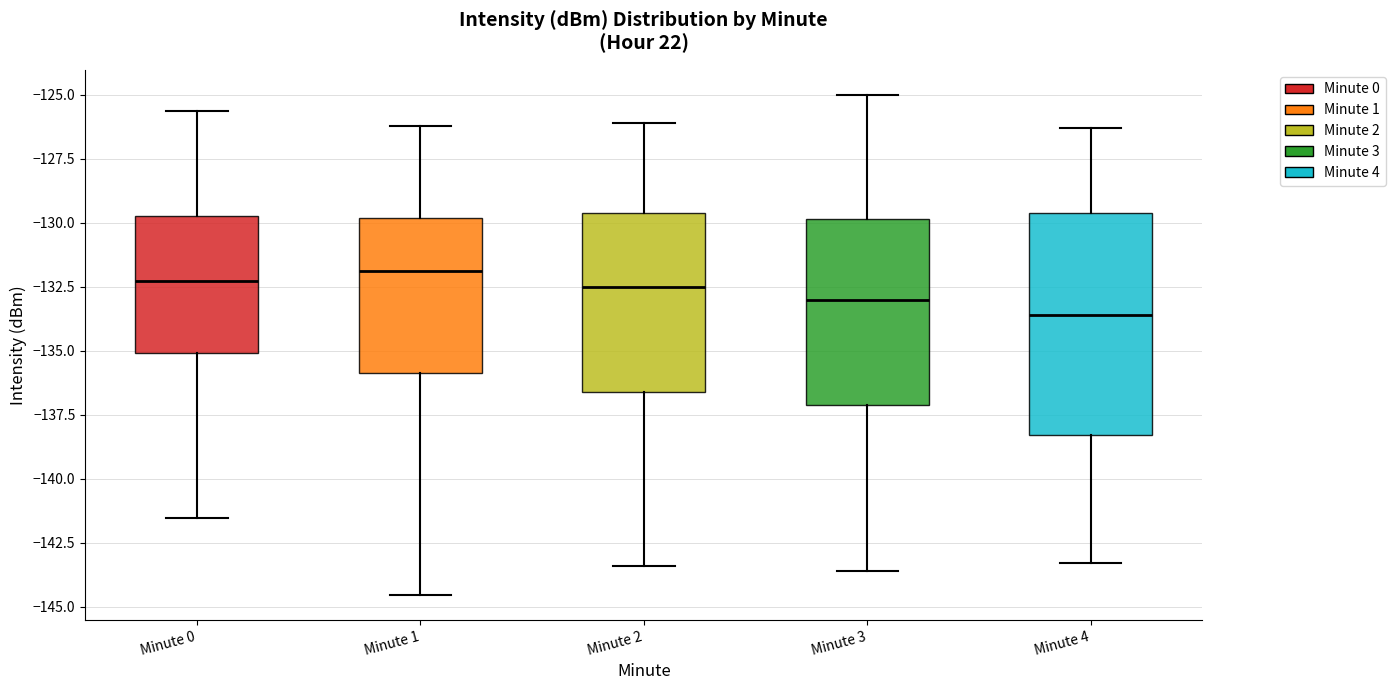

Which box is the tallest, from its lower edge to its upper edge?

Minute 4